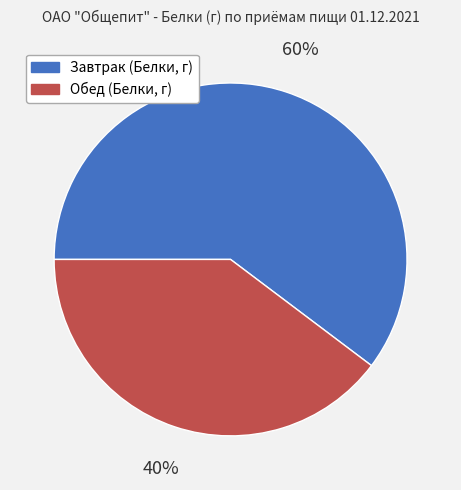

Is there any slice that represents more than half of the pie?

Yes